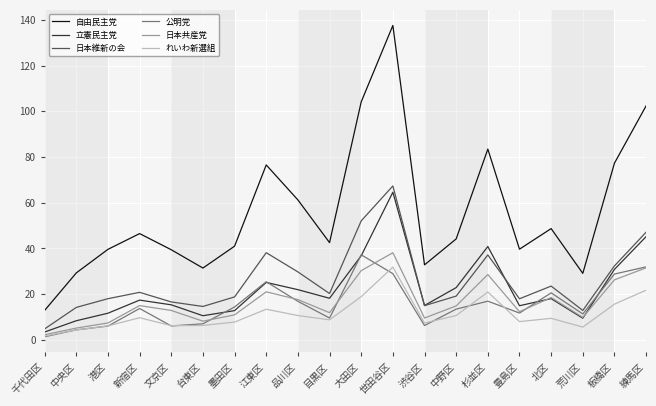

How many series are shown in this chart?

6